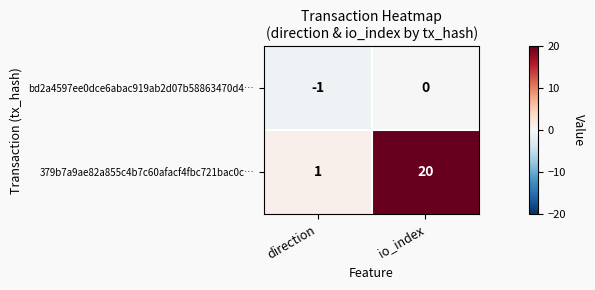

At which category is the sum across all series the highest?

io_index